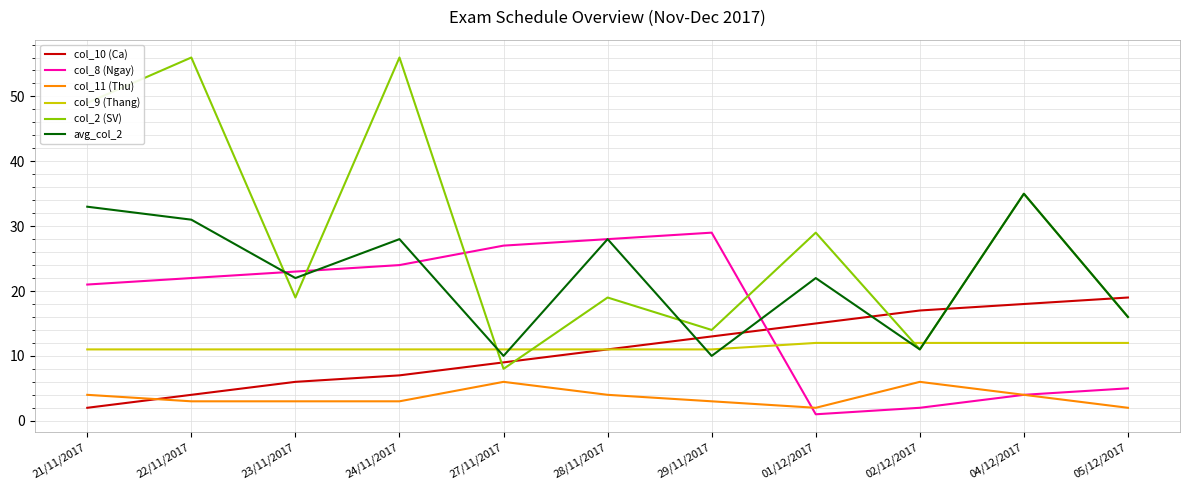

Reading left to right, list all the values displayed in this chart.

col_10 (Ca): 21/11/2017=2	22/11/2017=4	23/11/2017=6	24/11/2017=7	27/11/2017=9	28/11/2017=11	29/11/2017=13	01/12/2017=15	02/12/2017=17	04/12/2017=18	05/12/2017=19
col_8 (Ngay): 21/11/2017=21	22/11/2017=22	23/11/2017=23	24/11/2017=24	27/11/2017=27	28/11/2017=28	29/11/2017=29	01/12/2017=1	02/12/2017=2	04/12/2017=4	05/12/2017=5
col_11 (Thu): 21/11/2017=4	22/11/2017=3	23/11/2017=3	24/11/2017=3	27/11/2017=6	28/11/2017=4	29/11/2017=3	01/12/2017=2	02/12/2017=6	04/12/2017=4	05/12/2017=2
col_9 (Thang): 21/11/2017=11	22/11/2017=11	23/11/2017=11	24/11/2017=11	27/11/2017=11	28/11/2017=11	29/11/2017=11	01/12/2017=12	02/12/2017=12	04/12/2017=12	05/12/2017=12
col_2 (SV): 21/11/2017=49	22/11/2017=56	23/11/2017=19	24/11/2017=56	27/11/2017=8	28/11/2017=19	29/11/2017=14	01/12/2017=29	02/12/2017=11	04/12/2017=35	05/12/2017=16
avg_col_2: 21/11/2017=33	22/11/2017=31	23/11/2017=22	24/11/2017=28	27/11/2017=10	28/11/2017=28	29/11/2017=10	01/12/2017=22	02/12/2017=11	04/12/2017=35	05/12/2017=16